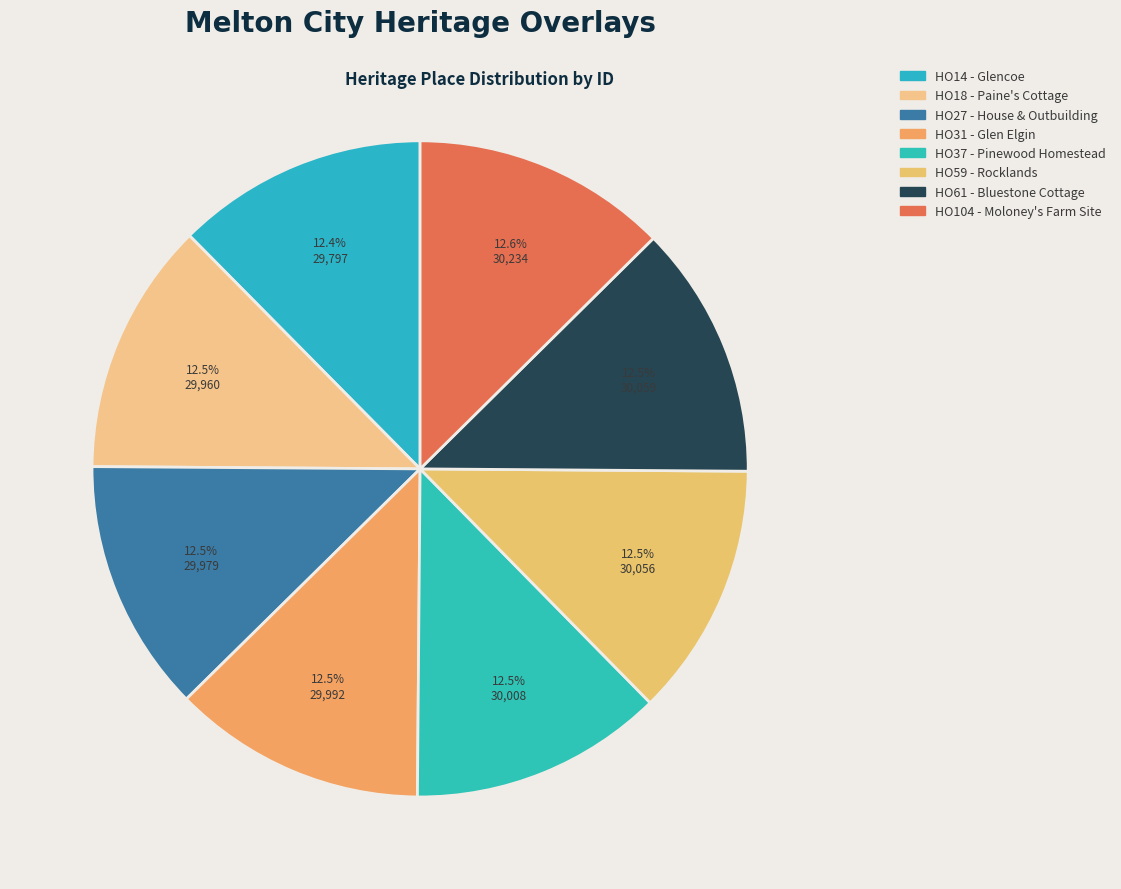

How many segments does this pie chart have?

8